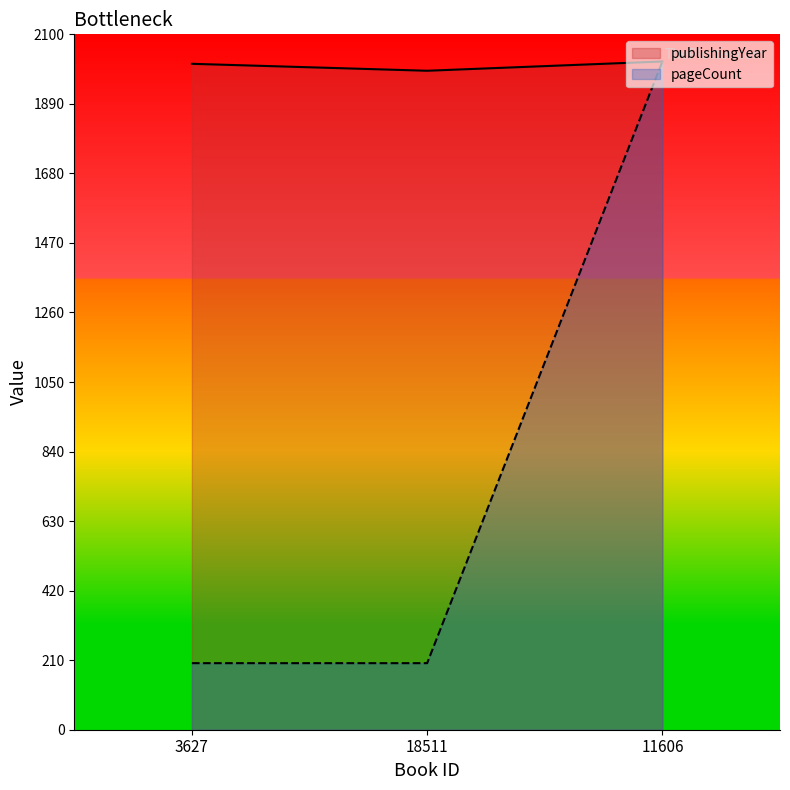

Reading left to right, transcribe all the data shown in this chart.

publishingYear: 3627=2011	18511=1990	11606=2018
pageCount: 3627=201	18511=201	11606=2018